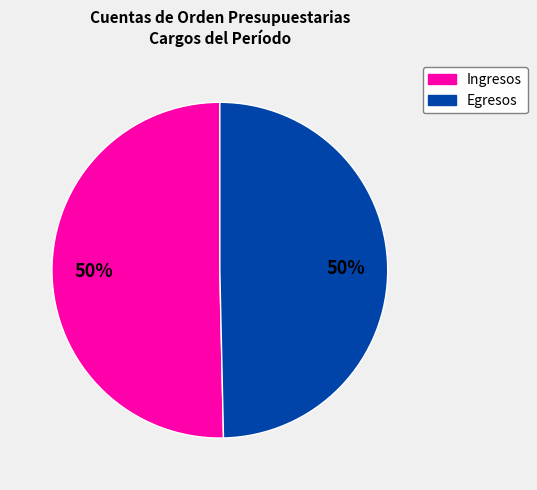

To the nearest percent, what is the average slice percentage?

50%